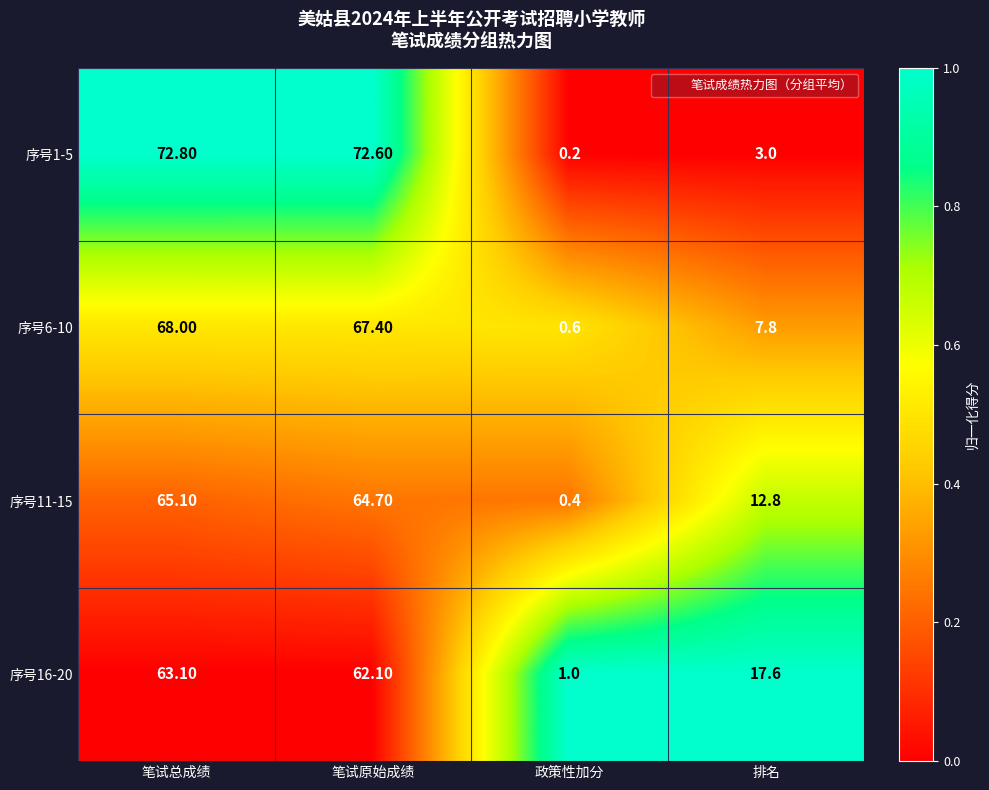

How many categories are shown in the chart?

4